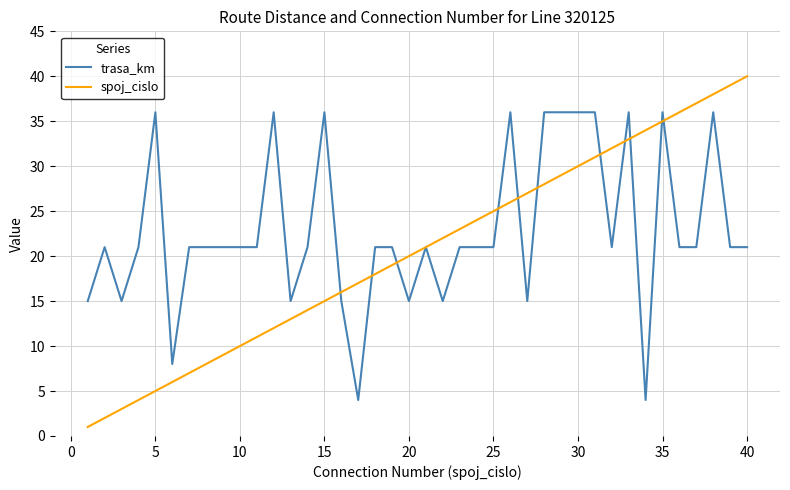

What is the maximum value shown in the chart?

40